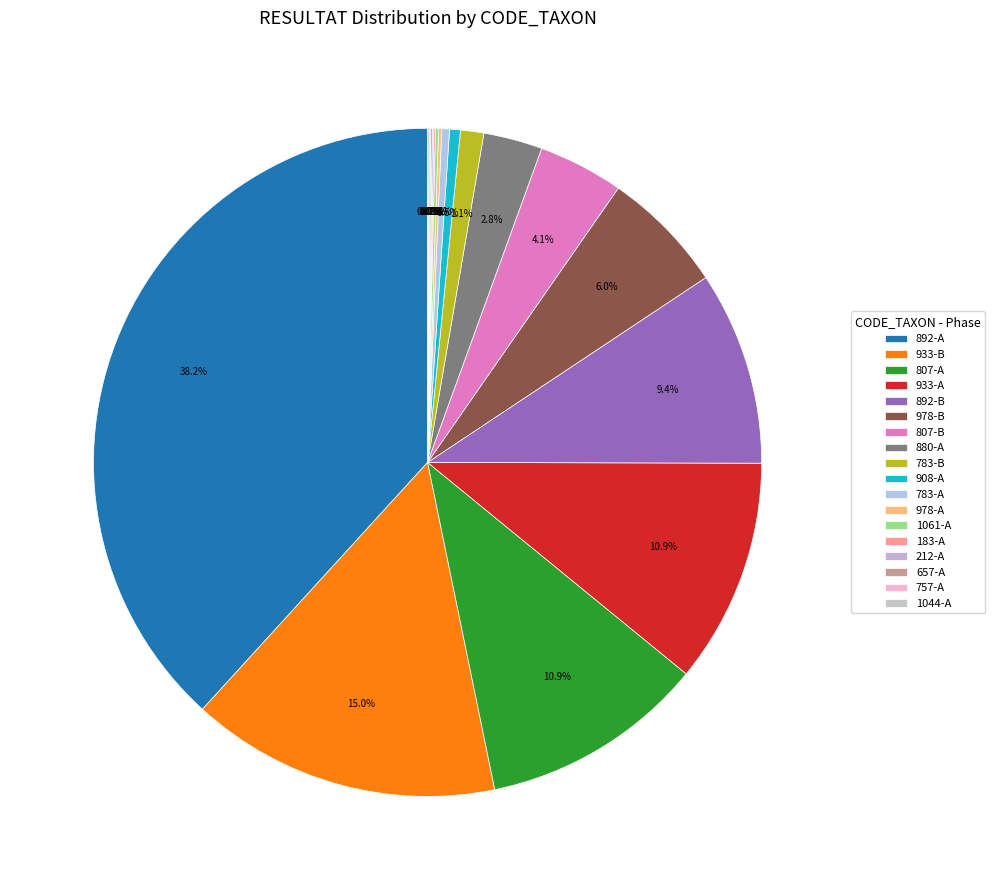

Which slice is the smallest?

183-A